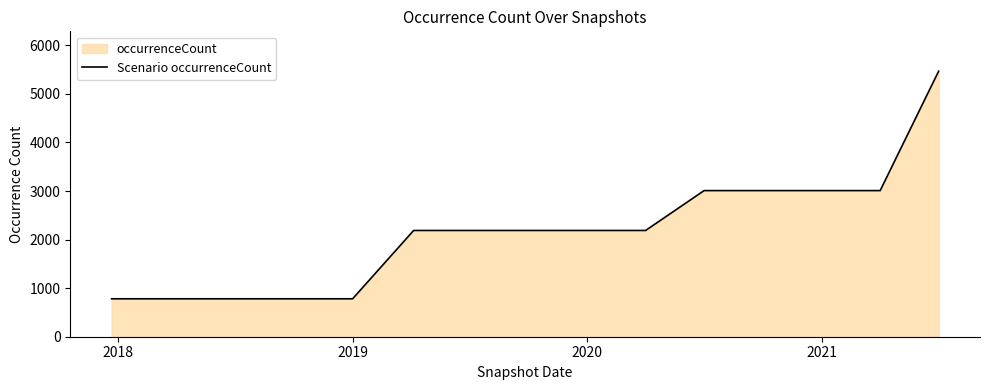

Approximately how many times larger is the value at 2021 compared to 2020?

1.4